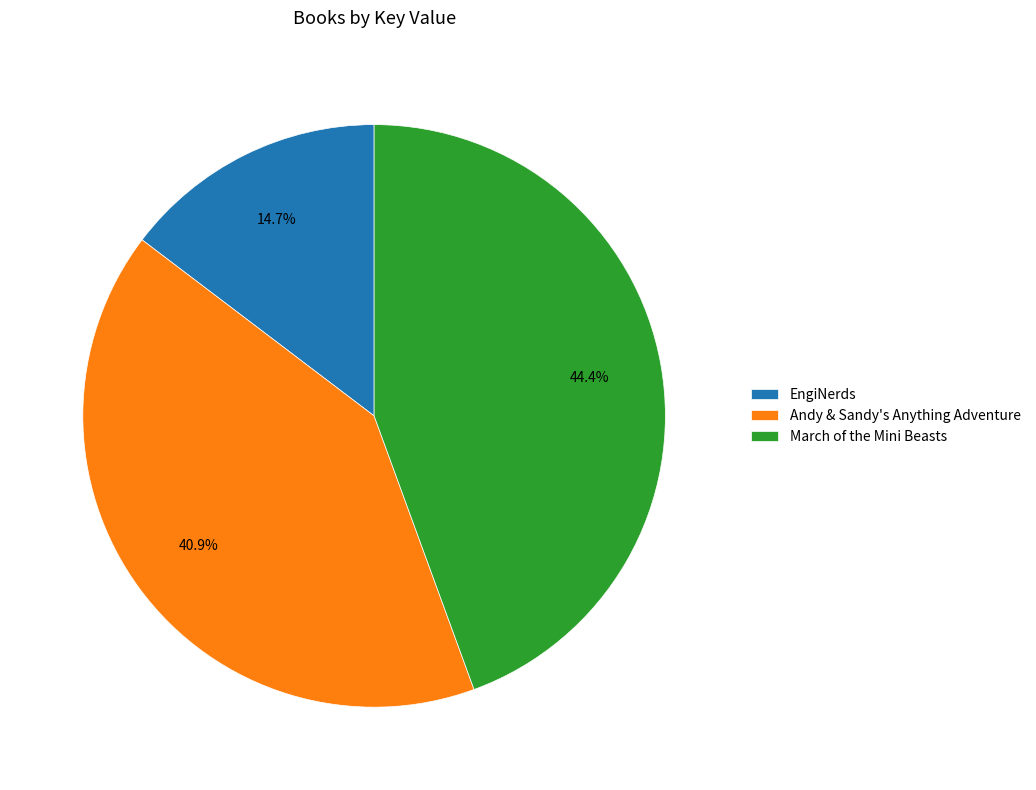

Rank the categories by value from lowest to highest.

EngiNerds, Andy & Sandy's Anything Adventure, March of the Mini Beasts